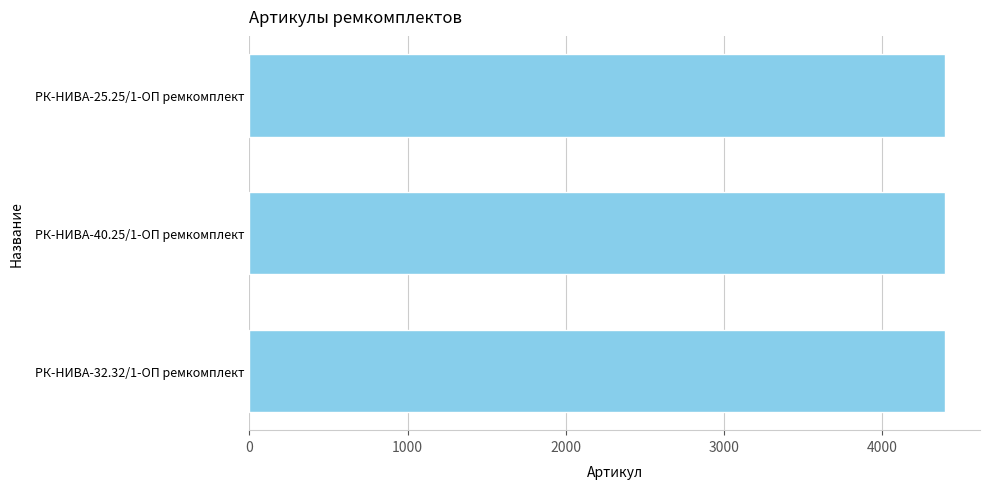

Is it true that the value at РК-НИВА-40.25/1-ОП ремкомплект is 2769?

False